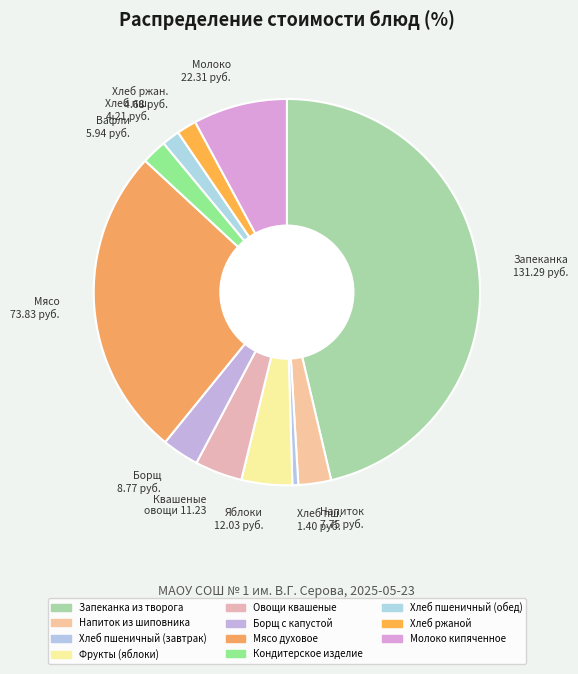

Is there a majority slice in this chart?

No